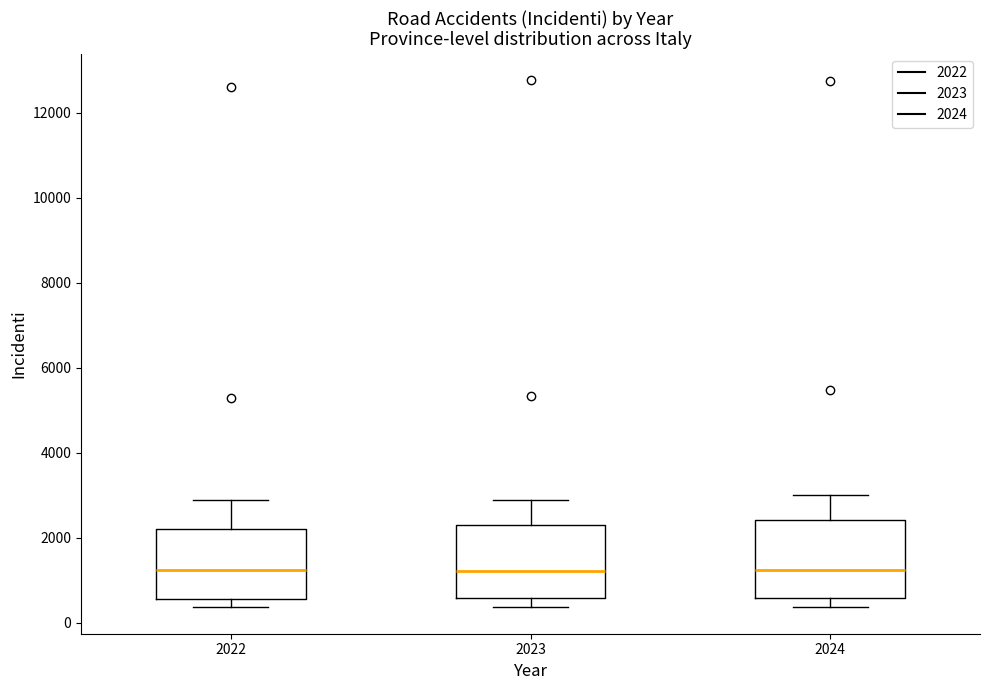

Where is the lower edge of the box at x = 2022 on the y-axis? The values are not printed on the chart, so give them approximately, as read against the axis.

600